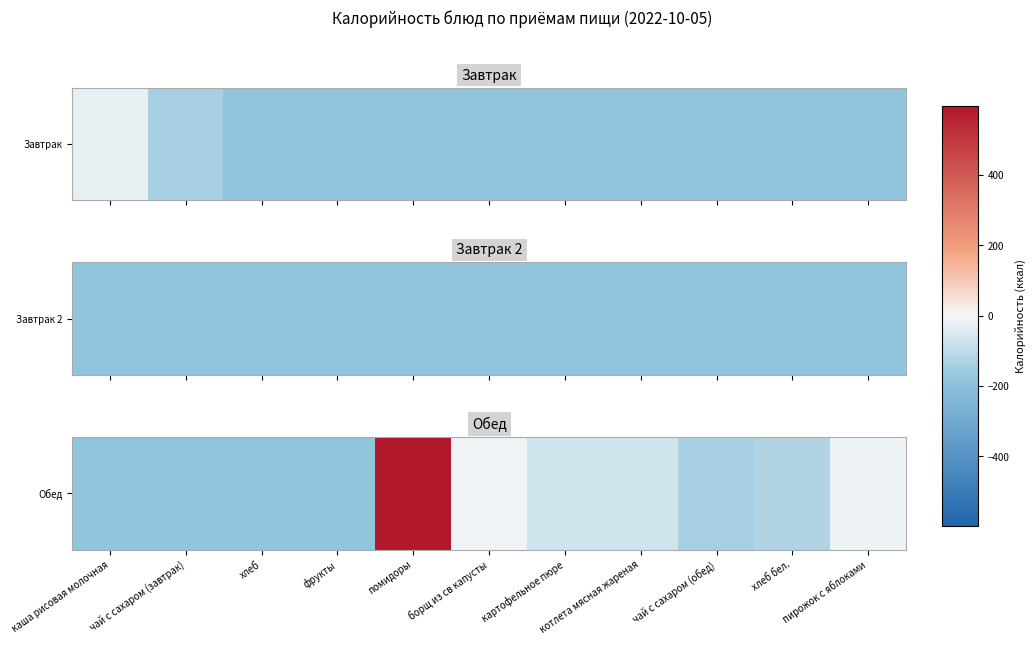

Rank the categories by value from lowest to highest.

каша рисовая молочная, чай с сахаром (завтрак), хлеб, фрукты, чай с сахаром (обед), хлеб бел., картофельное пюре, котлета мясная жареная, пирожок с яблоками, борщ из св капусты, помидоры